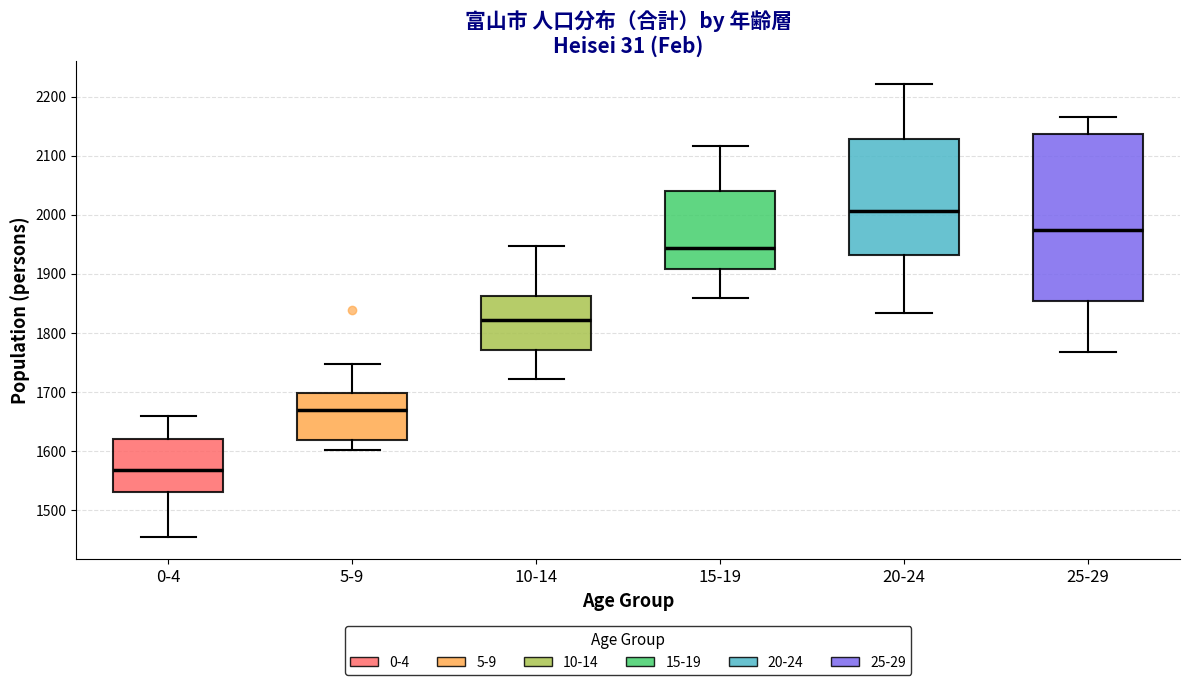

Reading left to right, transcribe this box plot: for each box, give where its median line is, the range the box spans, and where its two whiskers end, as read against the y-axis. The values are not printed on the chart, so give them approximately, as read against the axis.

0-4: median 1570, box 1530 to 1620, whiskers 1460 to 1660
5-9: median 1670, box 1620 to 1700, whiskers 1600 to 1750
10-14: median 1820, box 1770 to 1860, whiskers 1720 to 1950
15-19: median 1940, box 1910 to 2040, whiskers 1860 to 2120
20-24: median 2010, box 1930 to 2130, whiskers 1830 to 2220
25-29: median 1970, box 1850 to 2140, whiskers 1770 to 2170